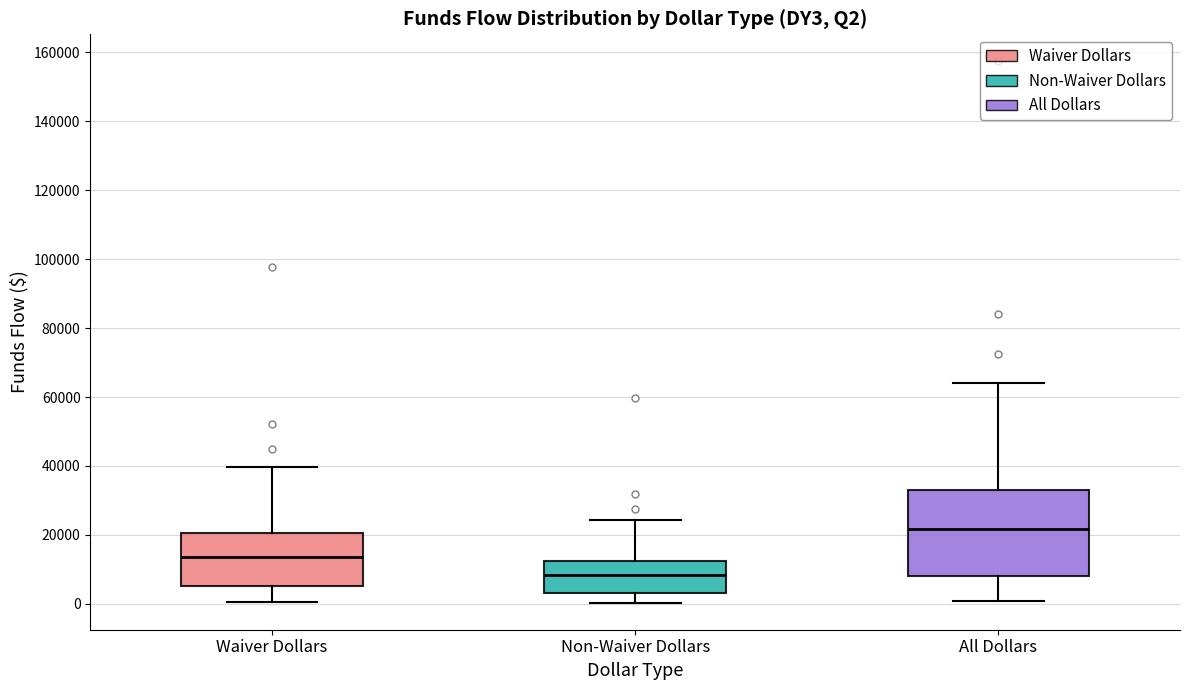

Which box's median line is the lowest?

Non-Waiver Dollars